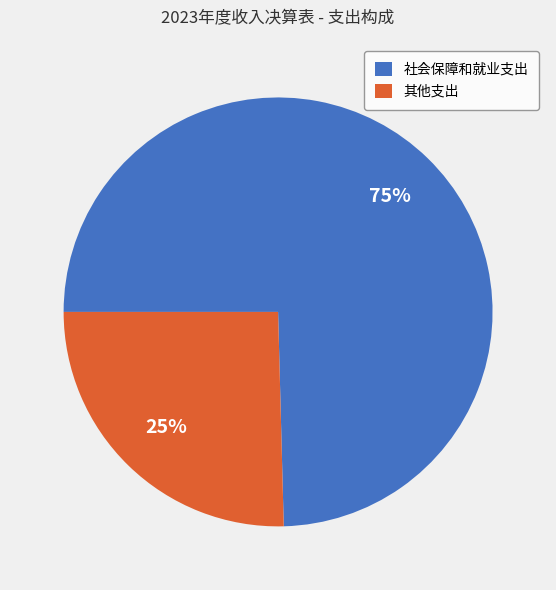

Does 其他支出 account for over 50% of the chart?

No